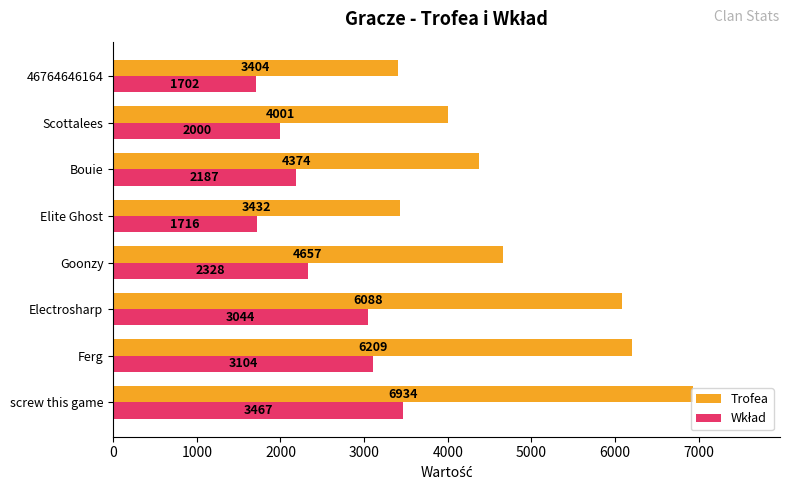

List the labels in order of Trofea value, smallest first.

46764646164, Elite Ghost, Scottalees, Bouie, Goonzy, Electrosharp, Ferg, screw this game